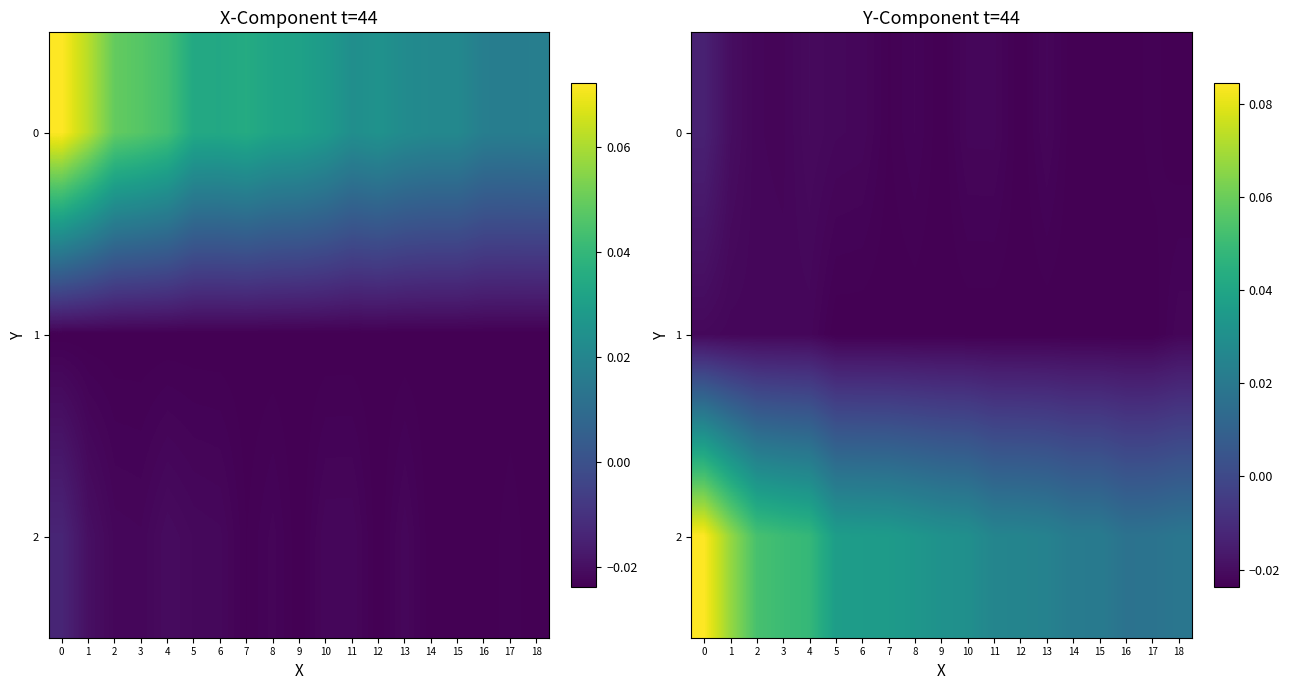

Is the value of 0 at 15 greater than the value of 2 at 13?

No